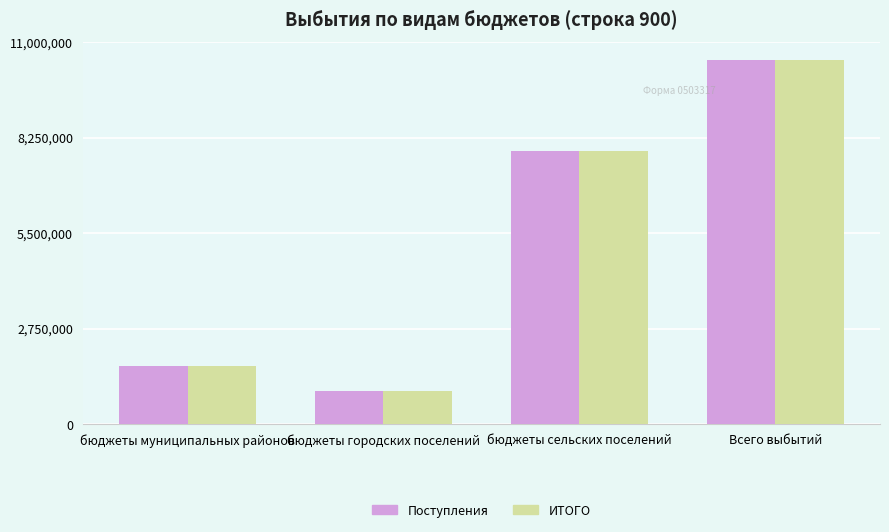

What is the value of the Поступления bar at the 2nd from the left?

944363.1